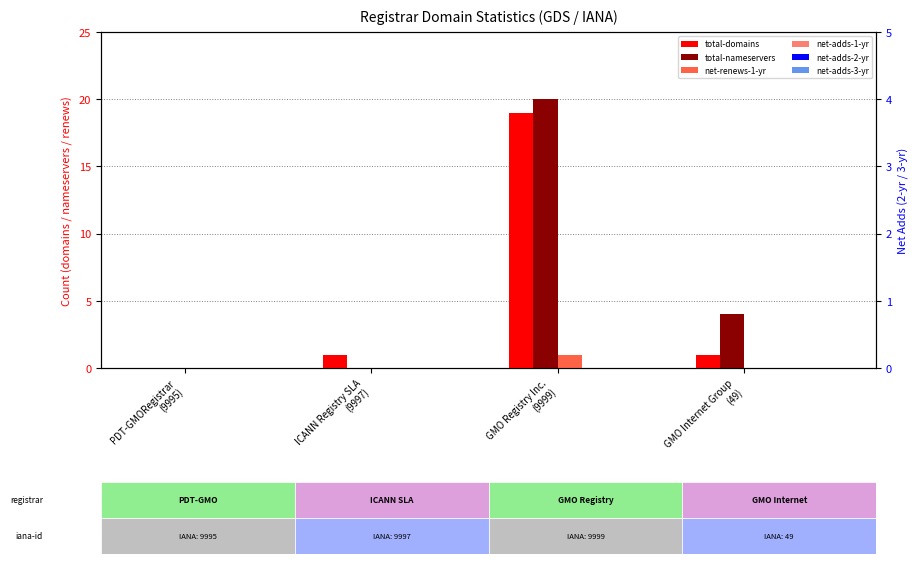

How many positive values does the total-domains series have?

3